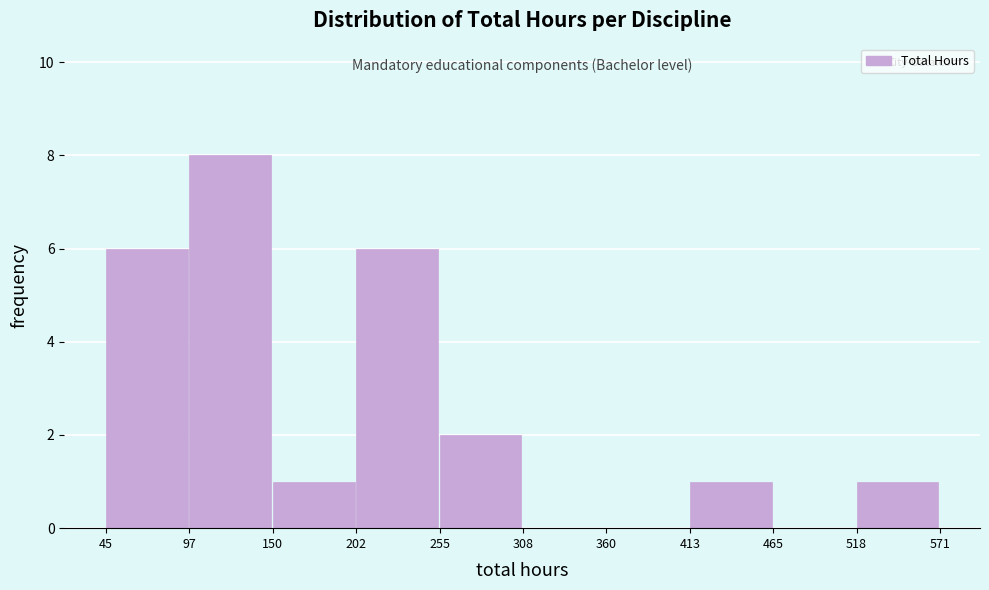

Reading left to right, transcribe this chart: for each bar, give the range it covers on the x-axis and its height. The values are not printed on the chart, so give them approximately, as read against the axis.

45 to 97: 6
97 to 150: 8
150 to 202: 1
202 to 255: 6
255 to 308: 2
308 to 360: 0
360 to 413: 0
413 to 465: 1
465 to 518: 0
518 to 571: 1